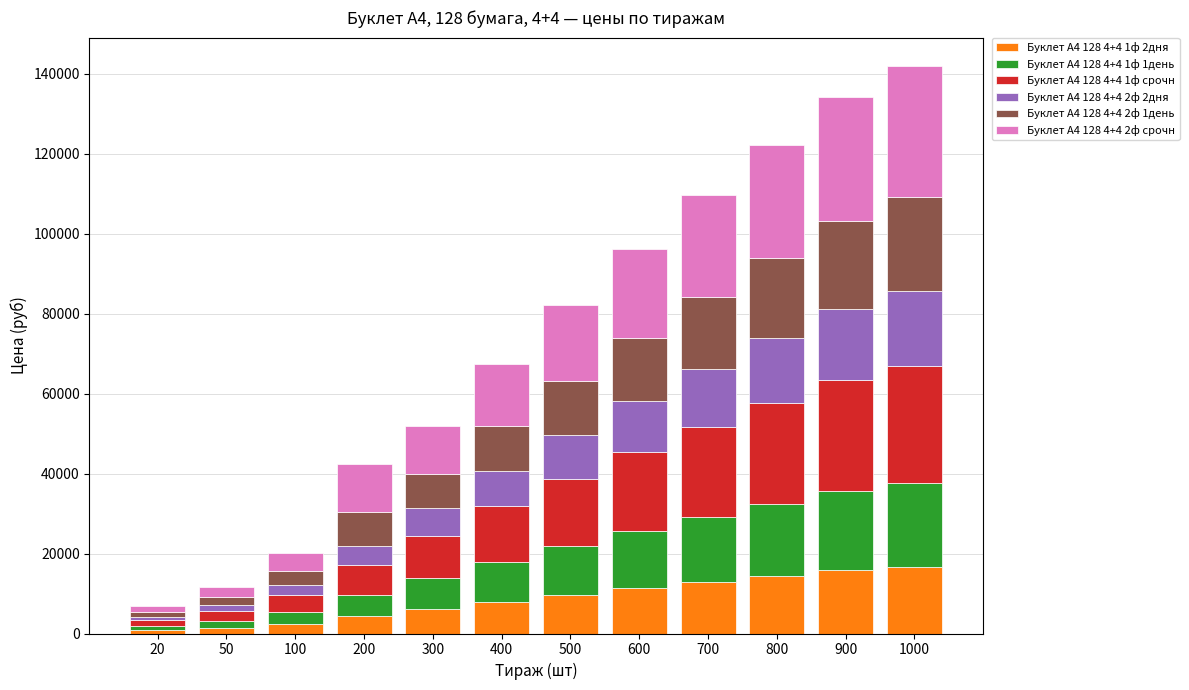

The value of Буклет А4 128 4+4 1ф 2дня at 400 is 7952. True or false?

True